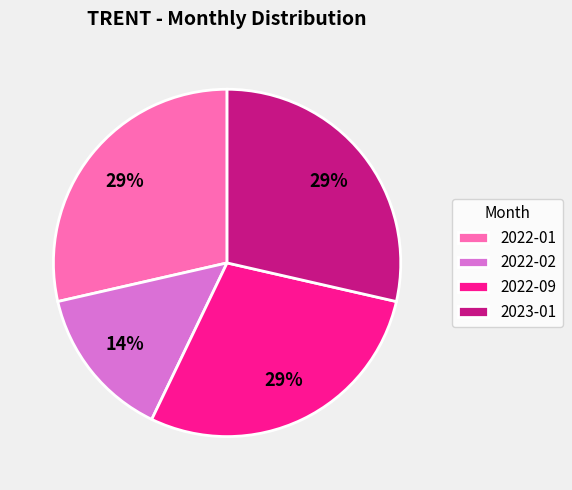

Does 2023-01 represent more than half of the total?

No